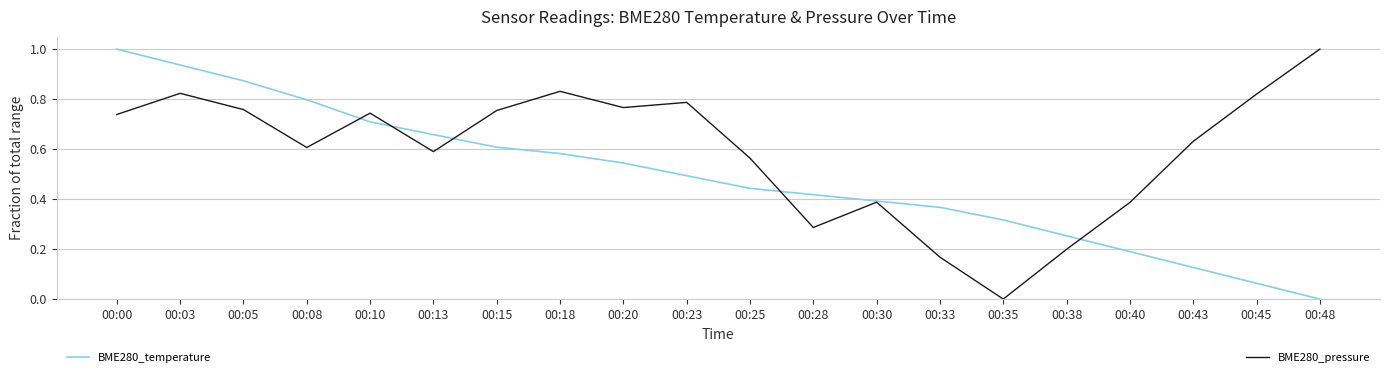

What is the total value across all series at 00:08?

1.4